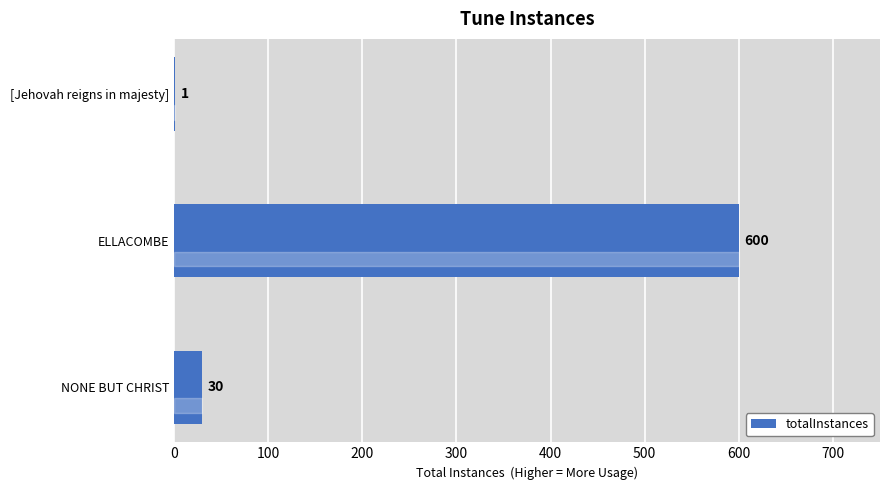

What is the sum of all values?

631